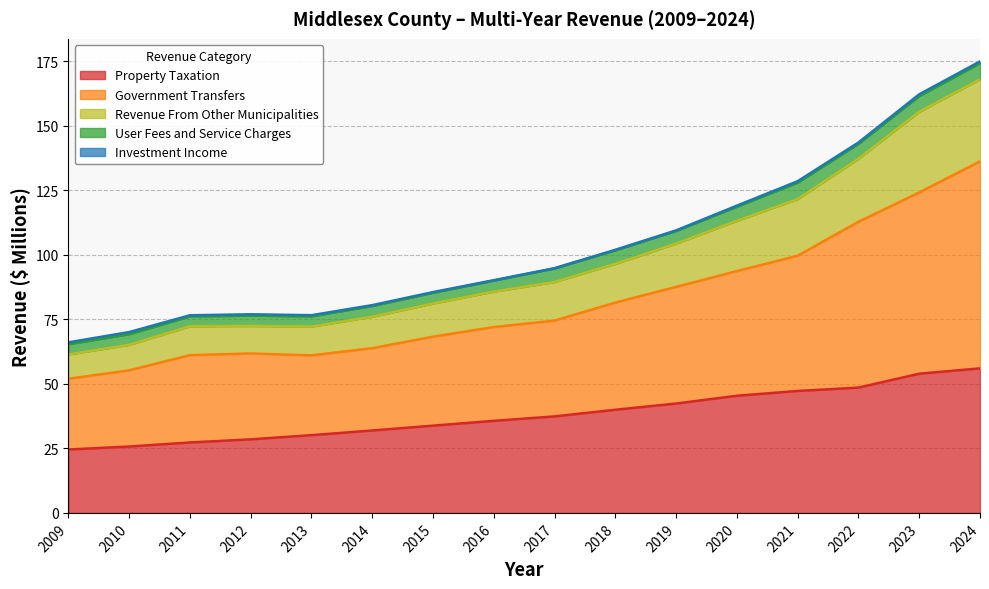

What is the average value of the Property Taxation series?

38.0